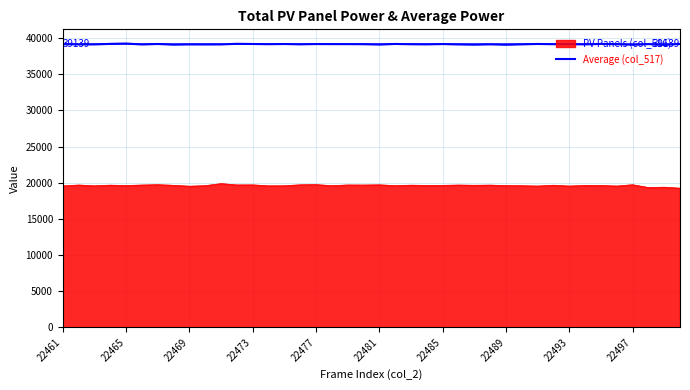

Which series has the widest spread of values?

PV Panels (col_516)